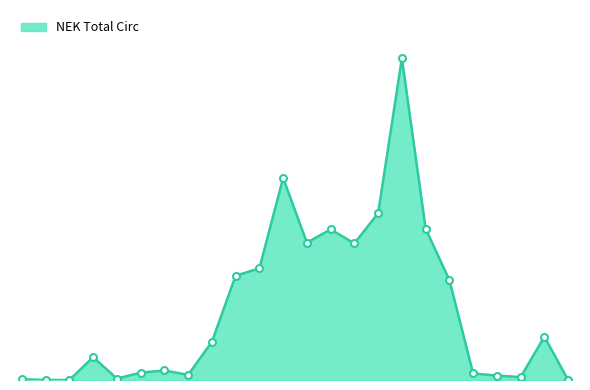

True or false: there are more than 1 points higher than both neighbors.

True